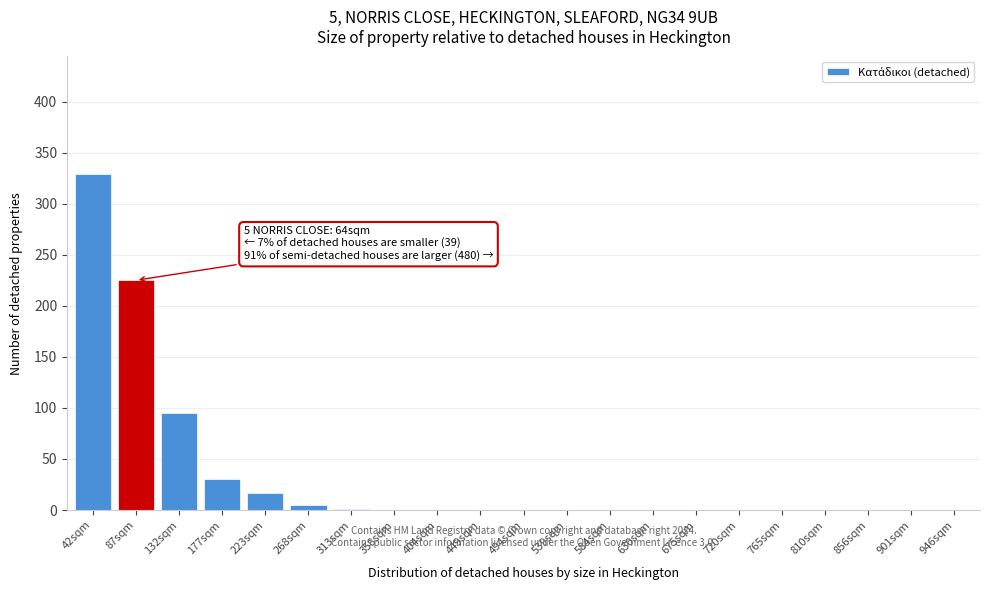

Which has a higher value, 223sqm or 42sqm?

42sqm